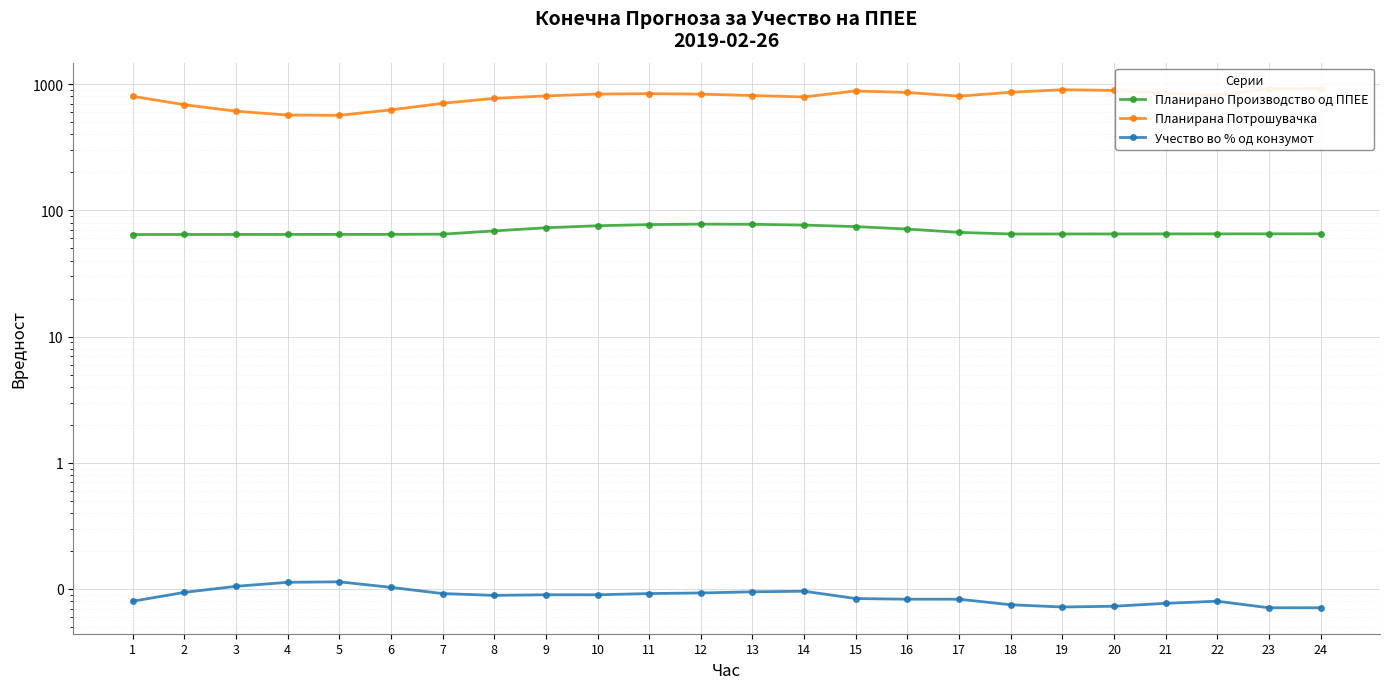

Rank the series by their maximum value, from highest to lowest.

Планирана Потрошувачка, Планирано Производство од ППЕЕ, Учество во % од конзумот